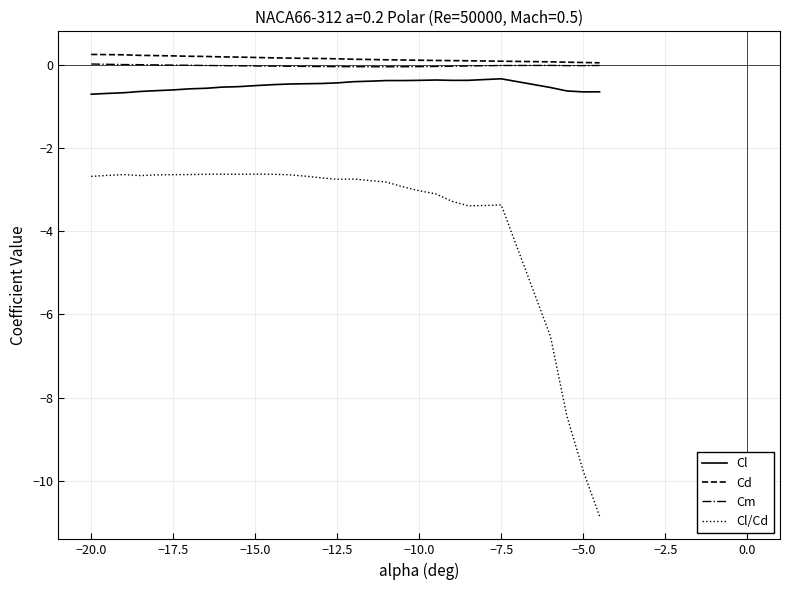

True or false: Cl and Cm cross at least once.

False